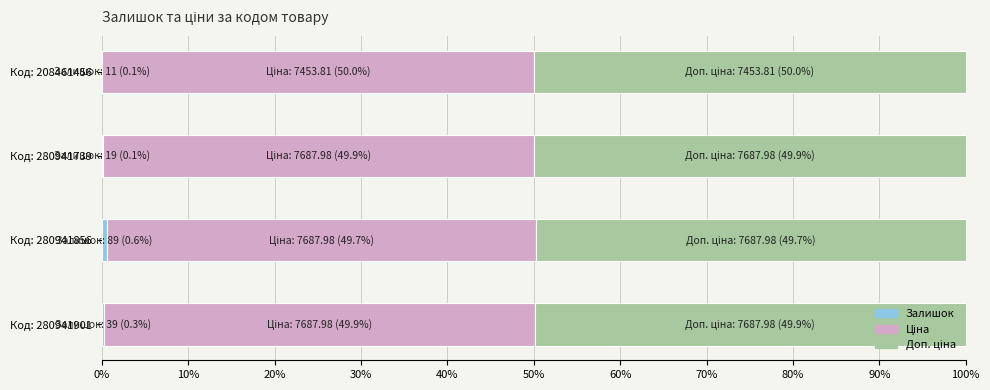

Count the number of categories in the chart.

4